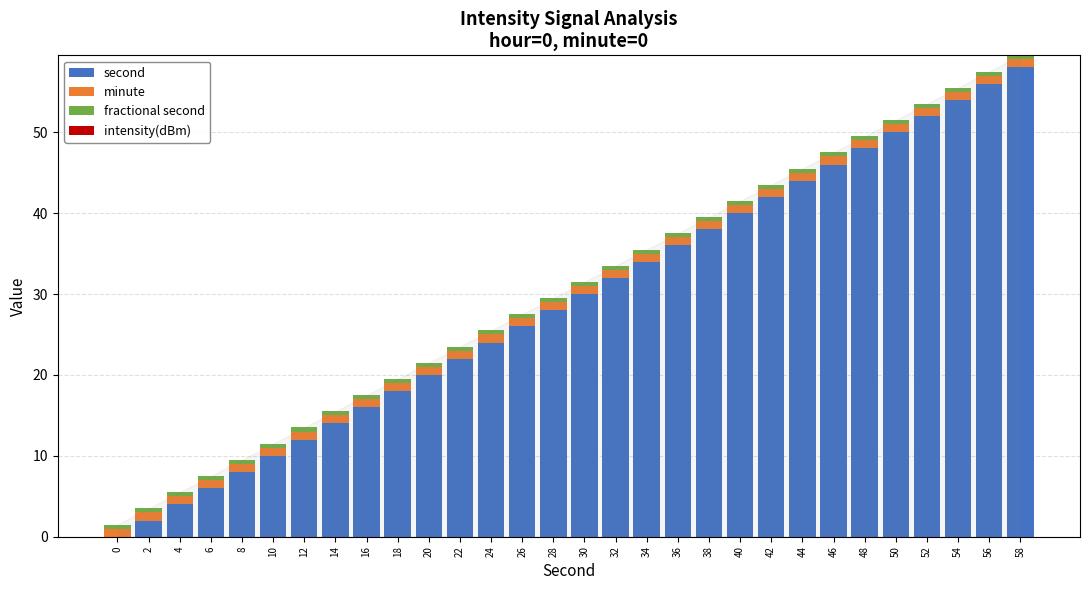

True or false: second has a value of 88.5 at 50.

False